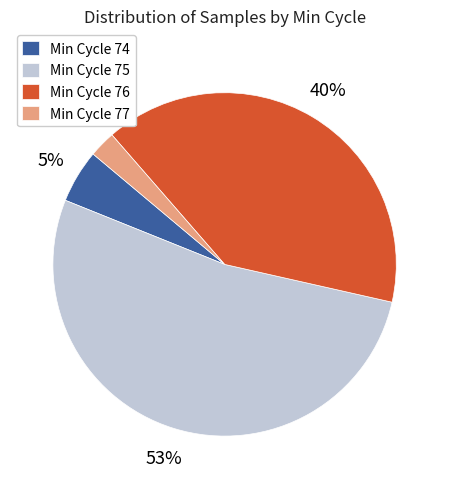

To the nearest percent, what is the average slice percentage?

25%